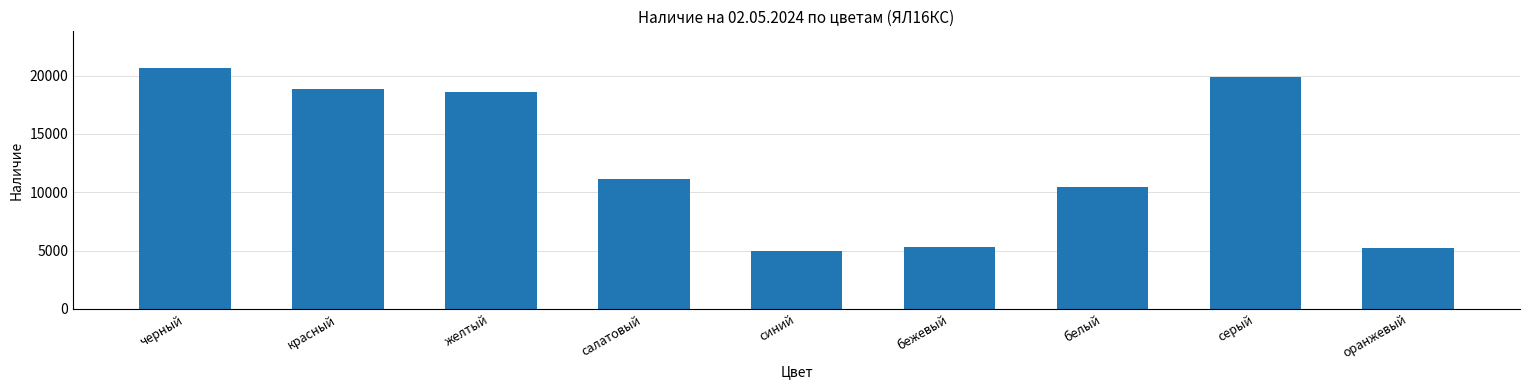

What is the average value?

12775